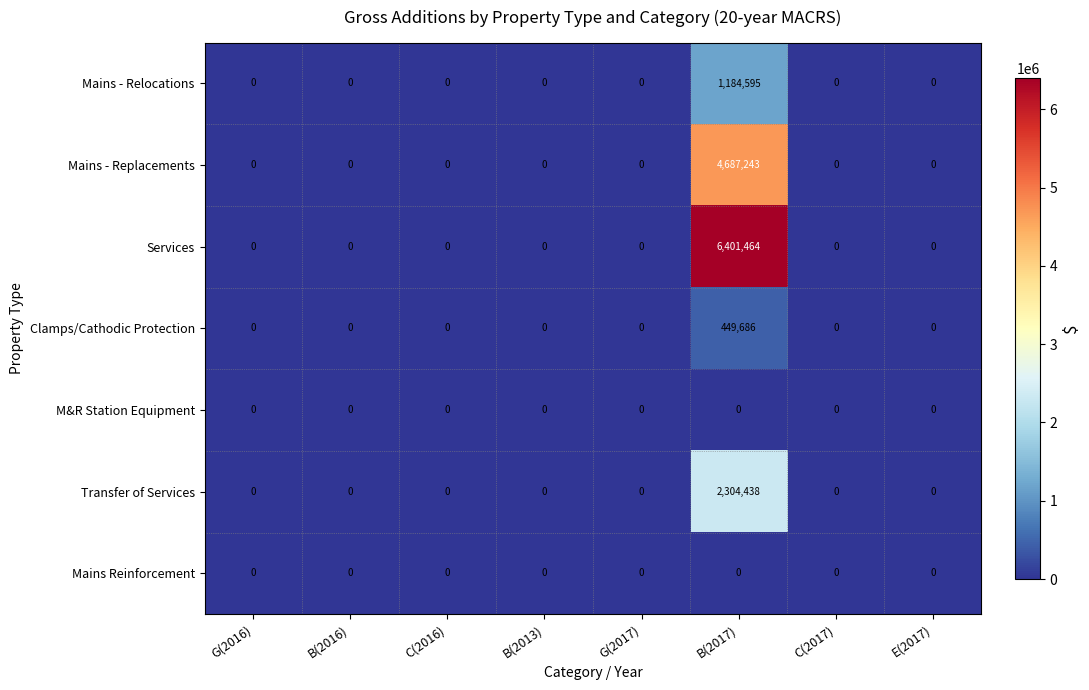

At which label does Mains - Replacements reach its peak?

B(2017)